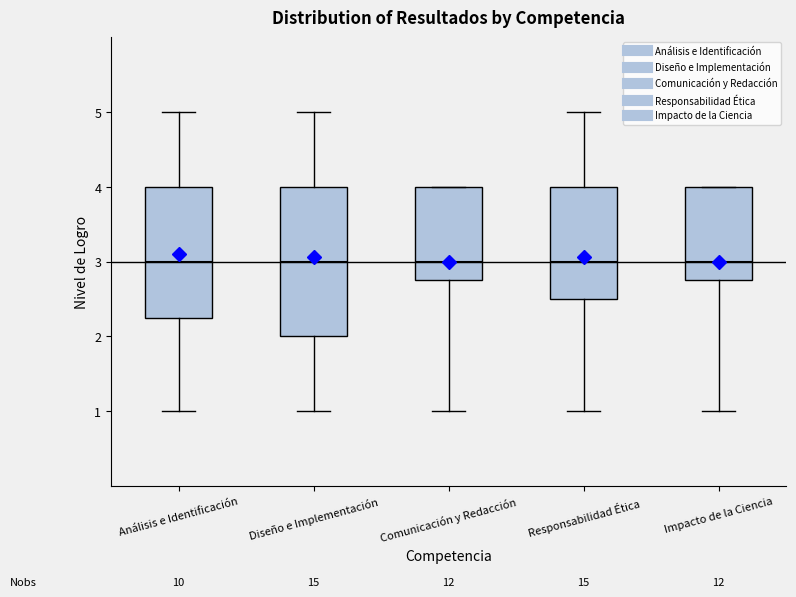

Reading left to right, read every box against the y-axis: the position of its median line, the range the box covers, and the ends of its whiskers. The values are not printed on the chart, so give them approximately, as read against the axis.

Análisis e Identificación: median 3.0, box 2.3 to 4.0, whiskers 1.0 to 5.0
Diseño e Implementación: median 3.0, box 2.0 to 4.0, whiskers 1.0 to 5.0
Comunicación y Redacción: median 3.0, box 2.8 to 4.0, whiskers 1.0 to 4.0
Responsabilidad Ética: median 3.0, box 2.5 to 4.0, whiskers 1.0 to 5.0
Impacto de la Ciencia: median 3.0, box 2.8 to 4.0, whiskers 1.0 to 4.0